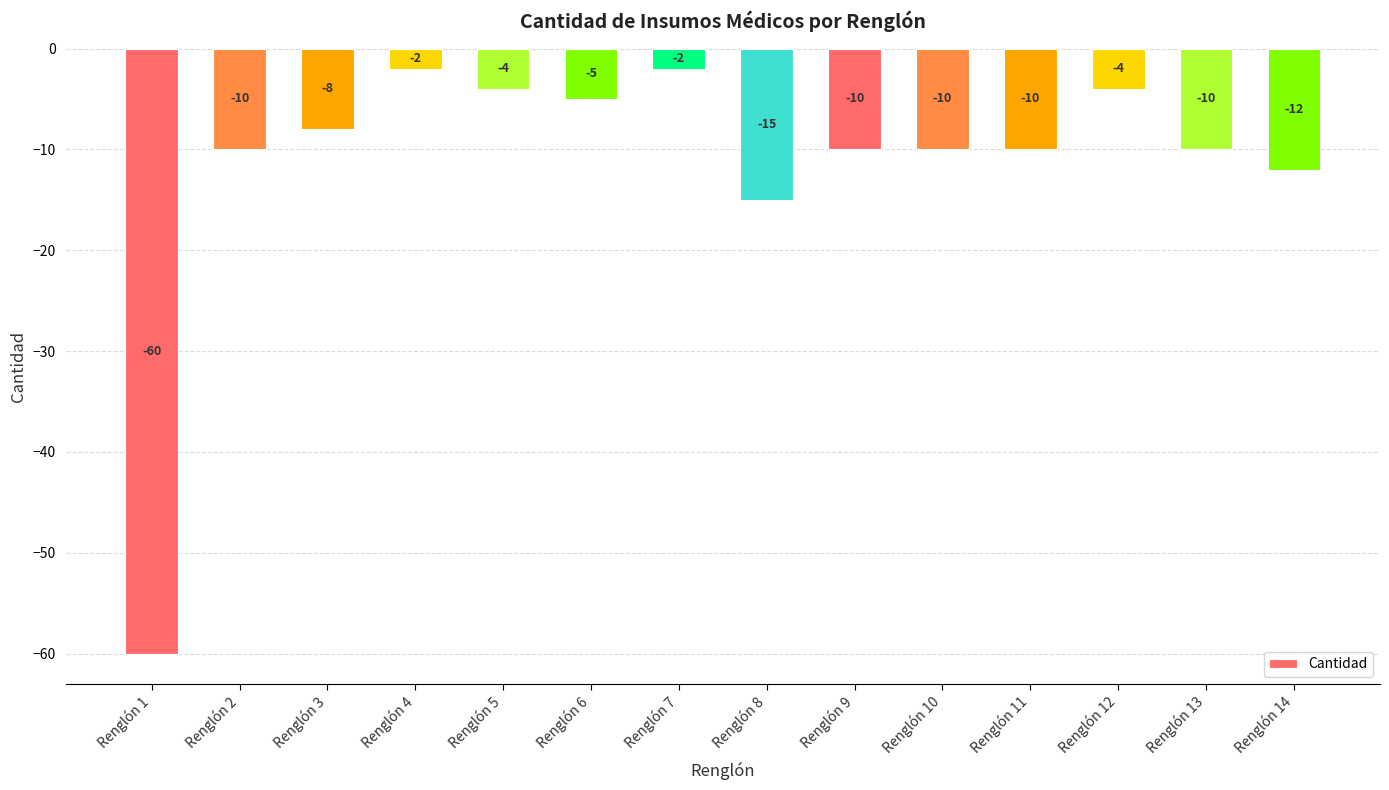

Are the bars grouped side by side (vs. stacked)?

No